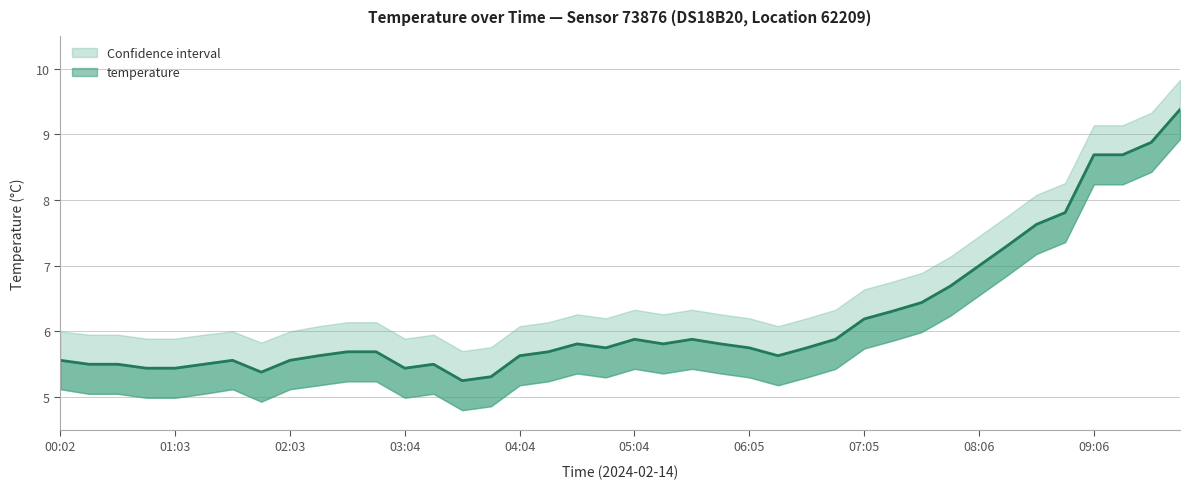

Is this an area chart (filled region under the line)?

No